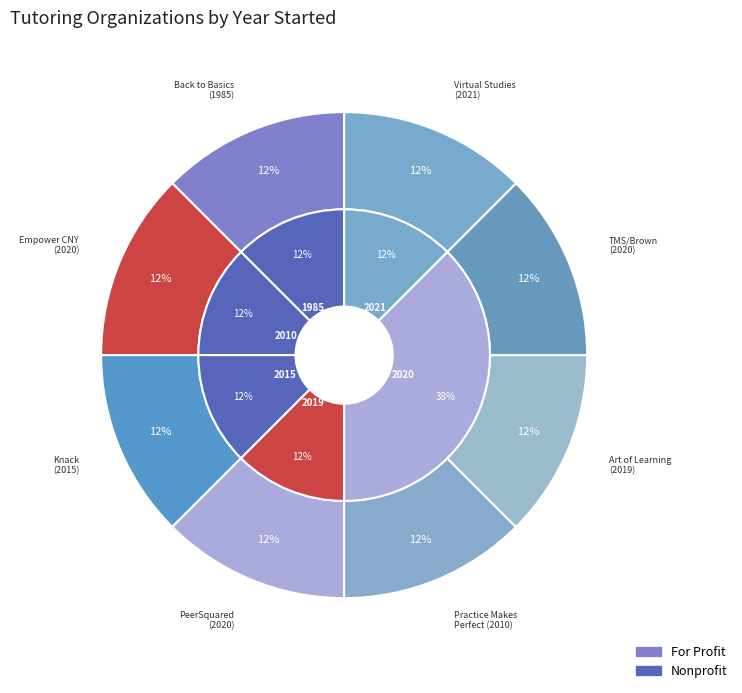

How many slices are in this pie chart?

8